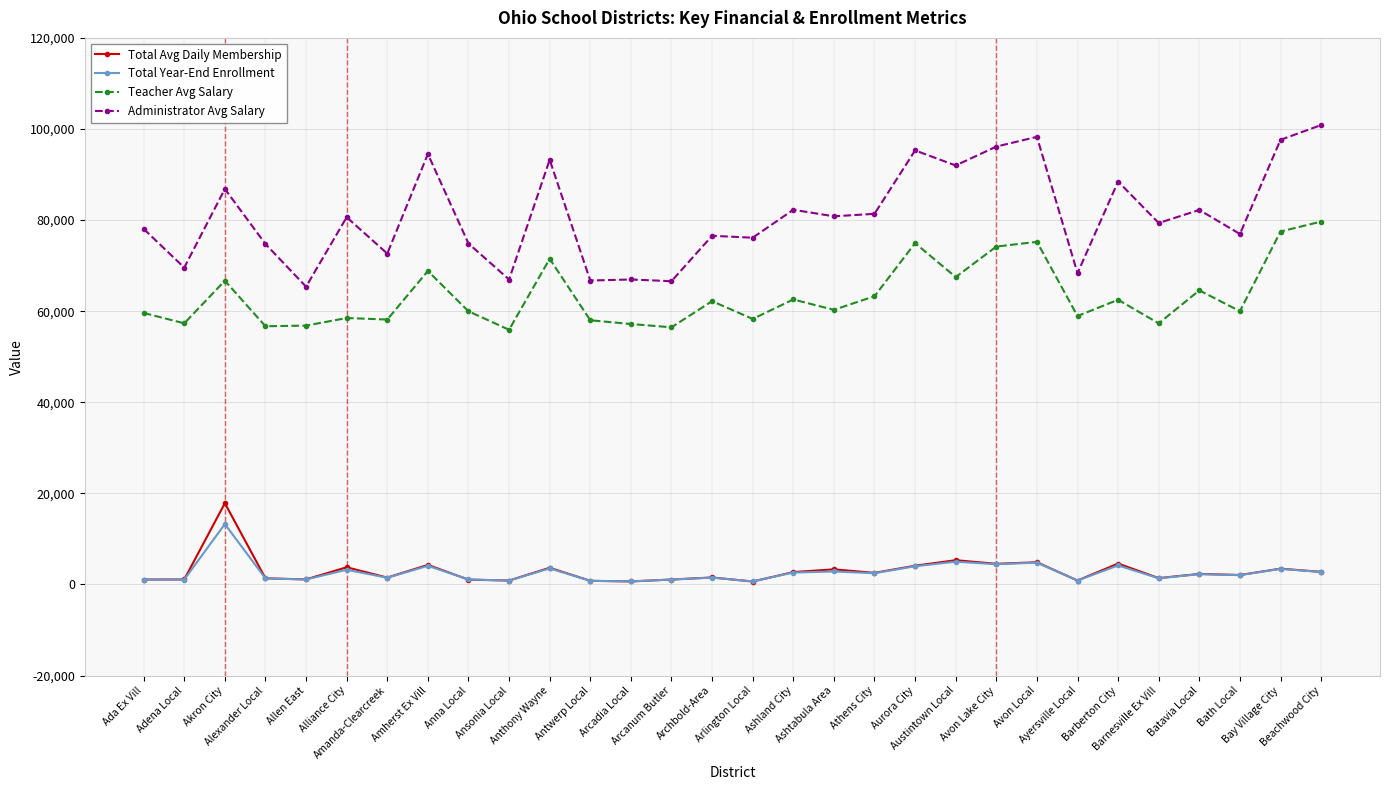

Which series has the largest range (max minus min)?

Administrator Avg Salary